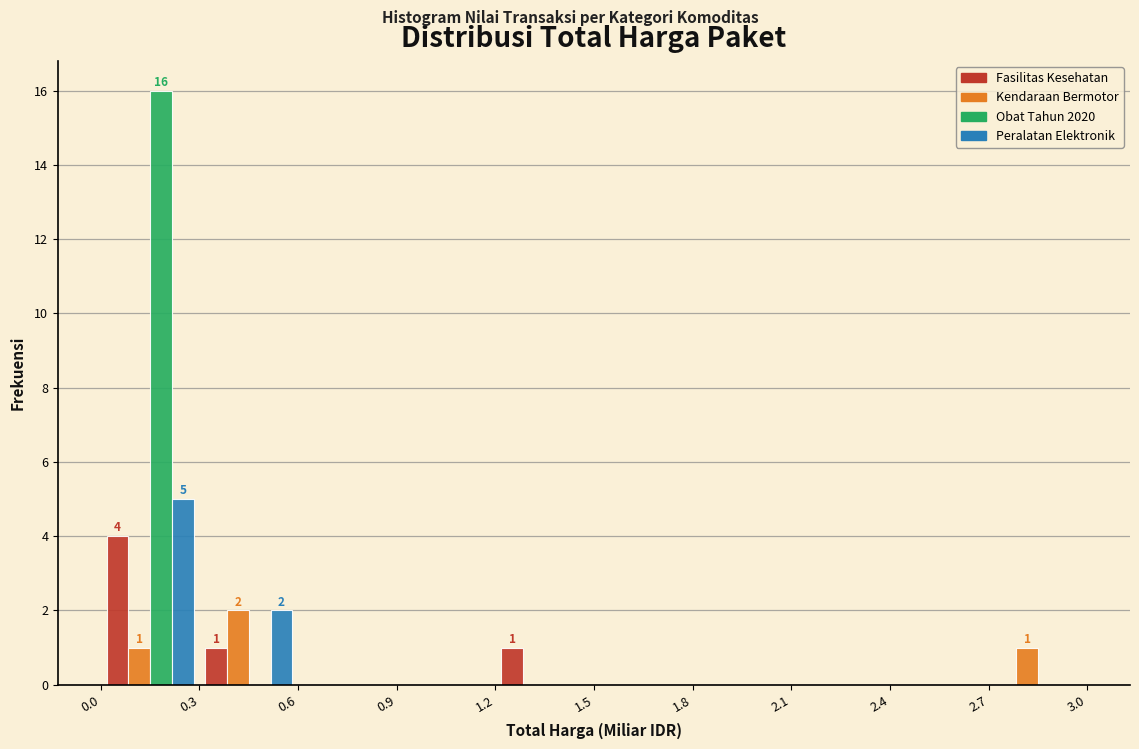

In the Peralatan Elektronik series, which range on the x-axis has the tallest bar?

0.0 to 0.3